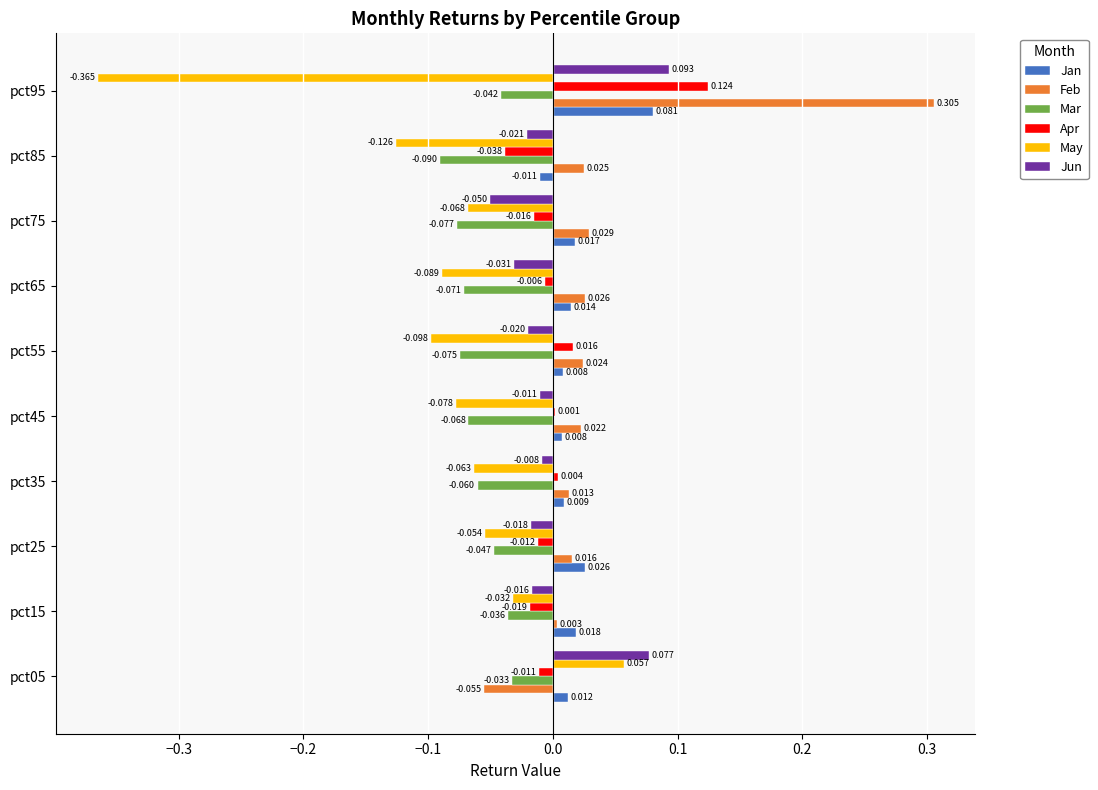

Which series changed the most between pct05 and pct35?

May